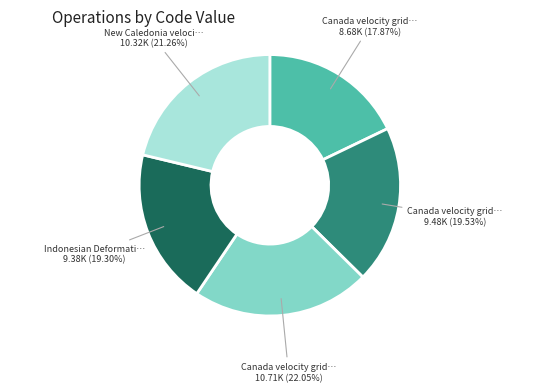

How many segments does this pie chart have?

5